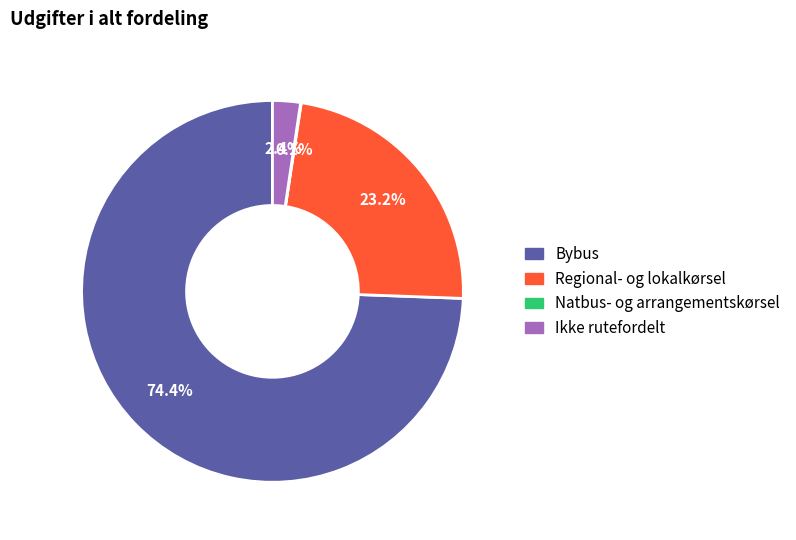

Does any single category account for the majority?

Yes